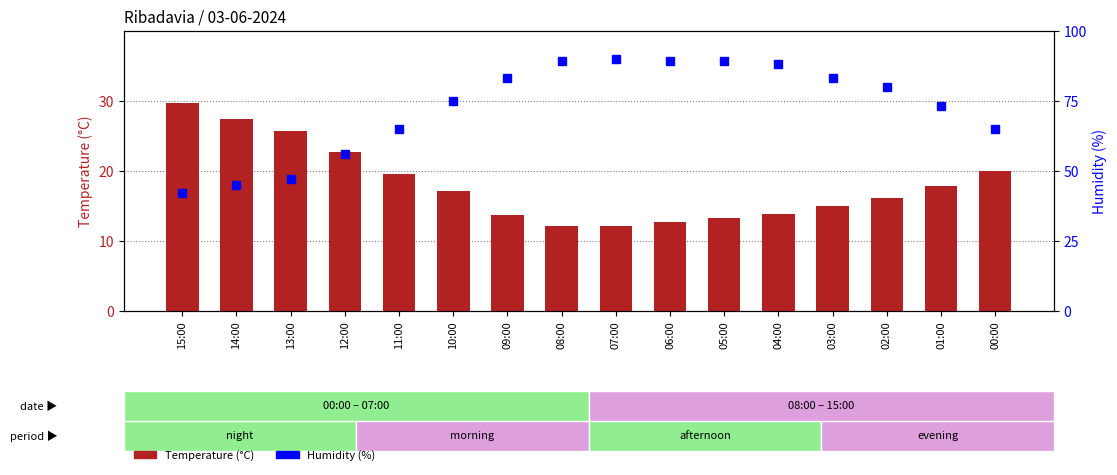

At how many categories does at least one series exceed 31?

16